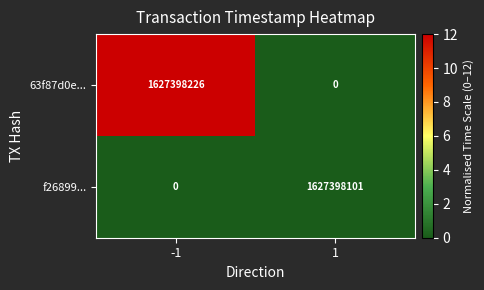

Rank the categories by 63f87d0e... value from lowest to highest.

1, -1